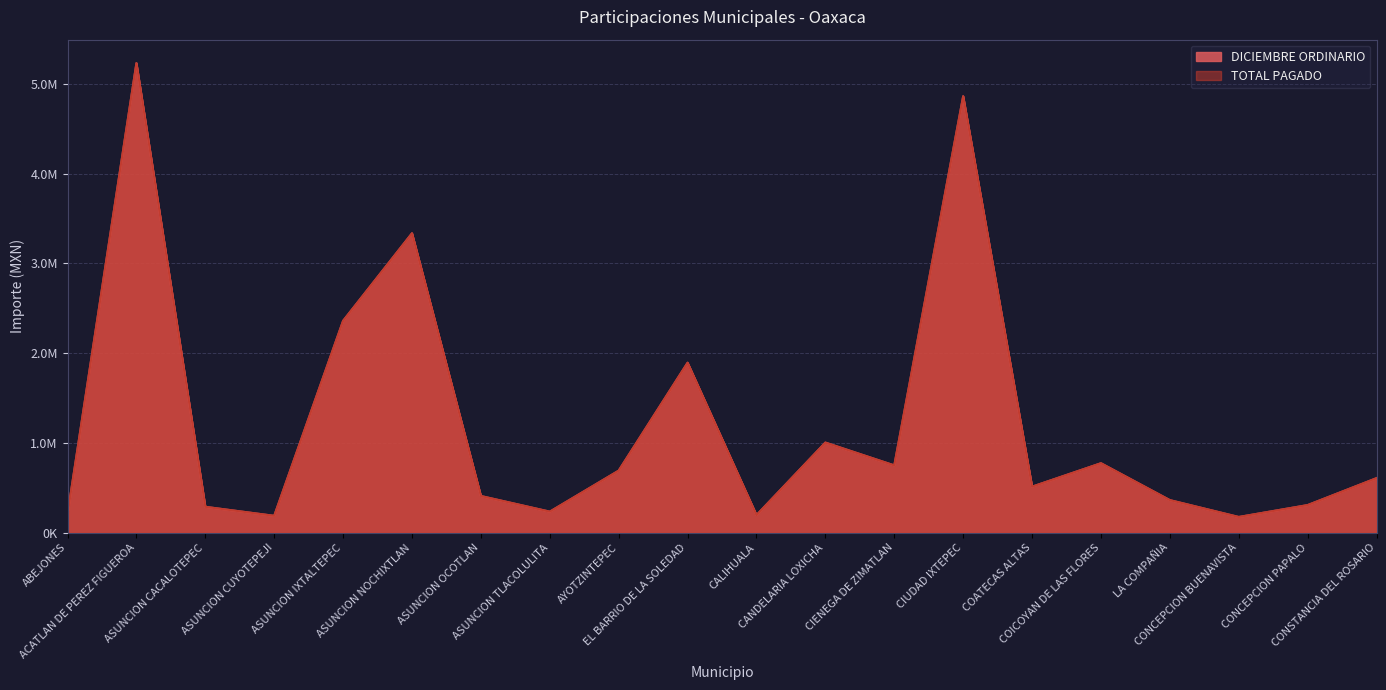

How many interior local valleys does the DICIEMBRE ORDINARIO series have?

6